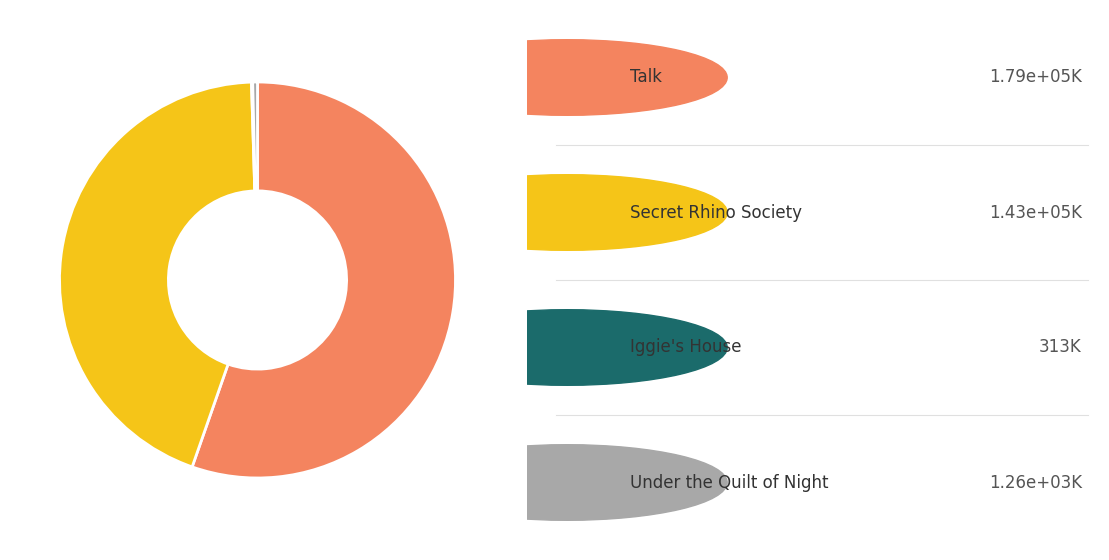

Does any single category account for the majority?

Yes